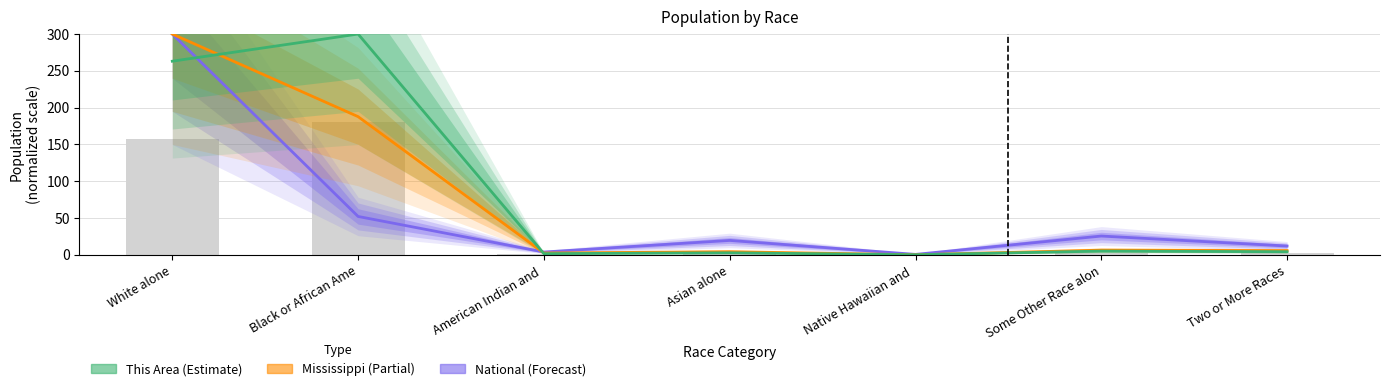

Which series has the largest total across all categories?

This Area